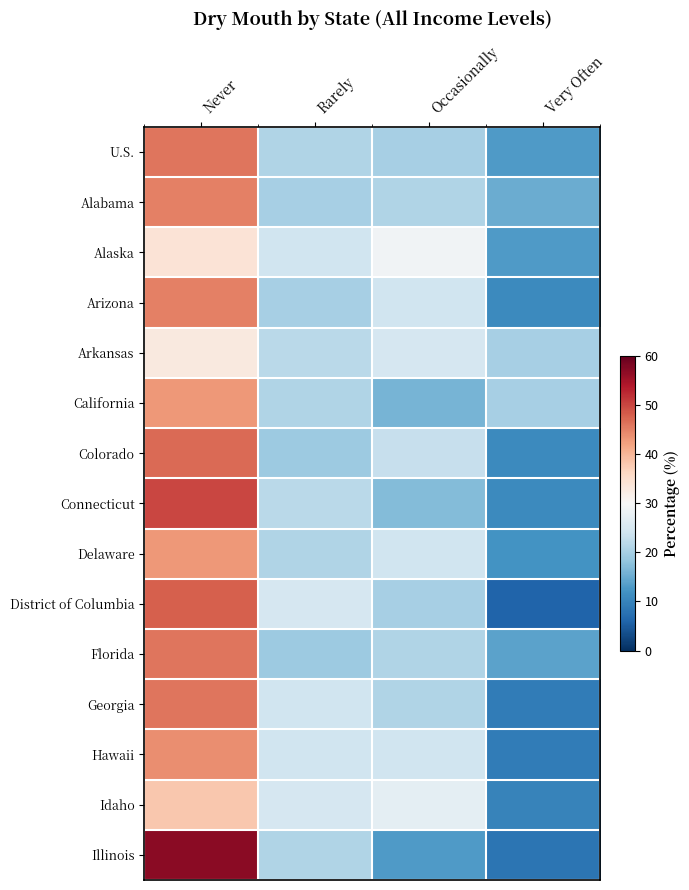

What is the difference between the highest and lowest values at Rarely?

6